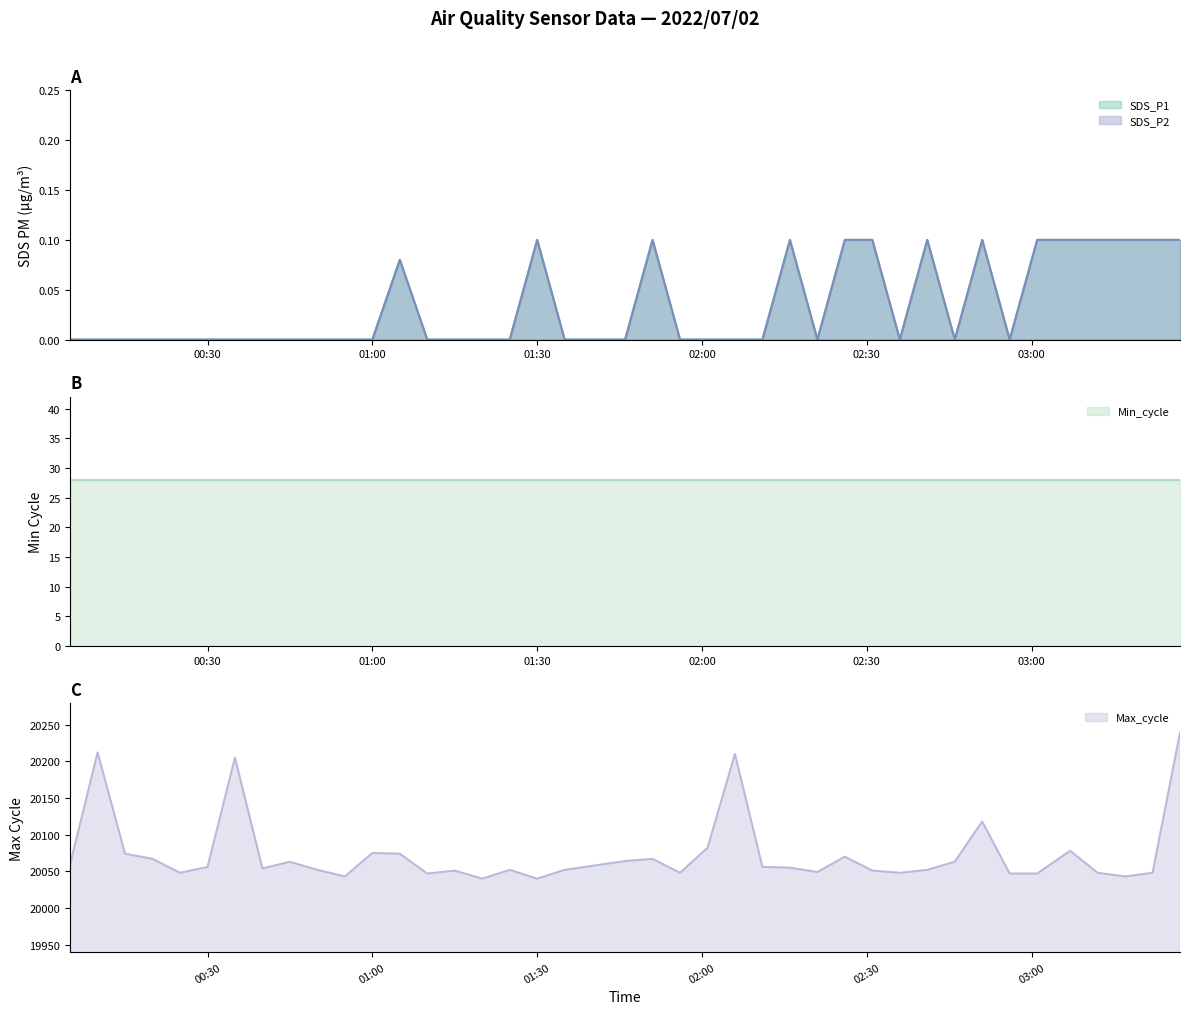

At which category does SDS_P2 reach its first local valley?

2022/07/02 02:21